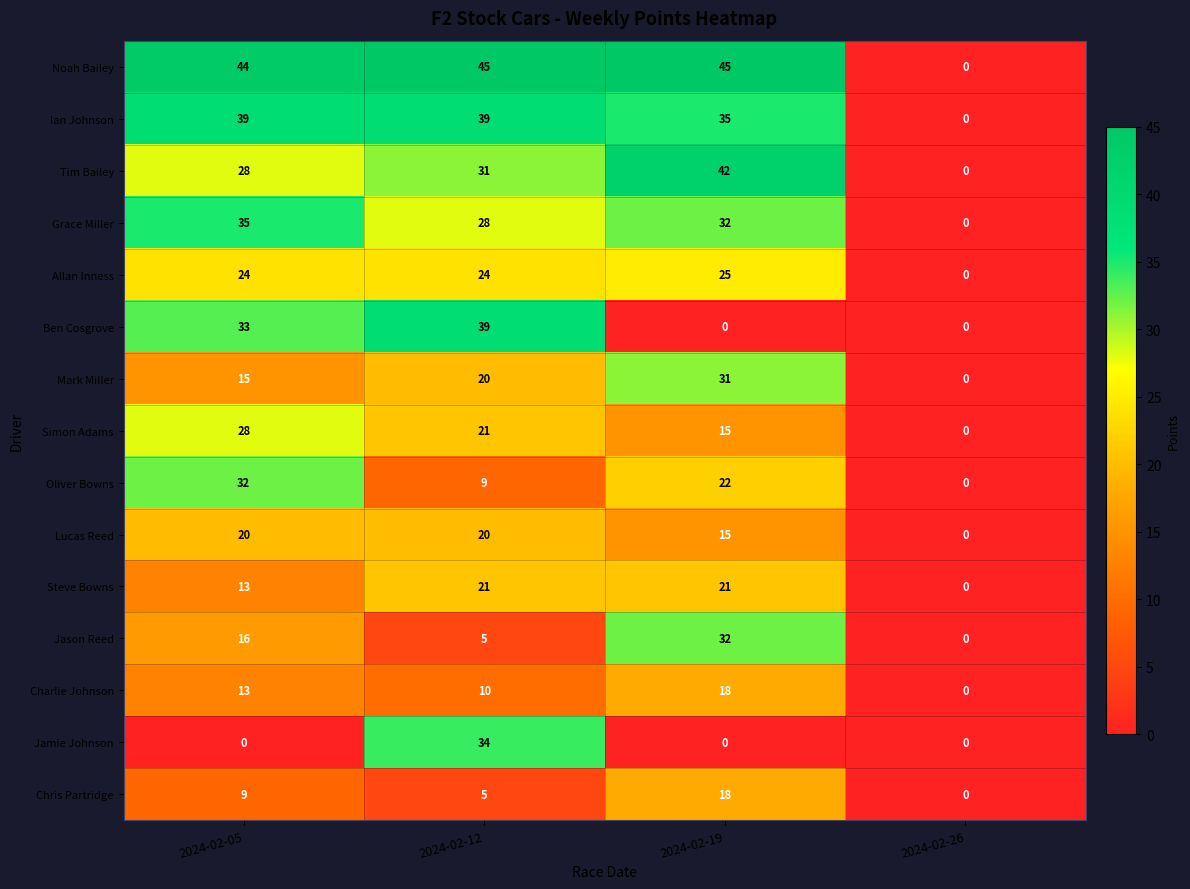

What is the sum of the Charlie Johnson values at 2024-02-19 and 2024-02-26?

18